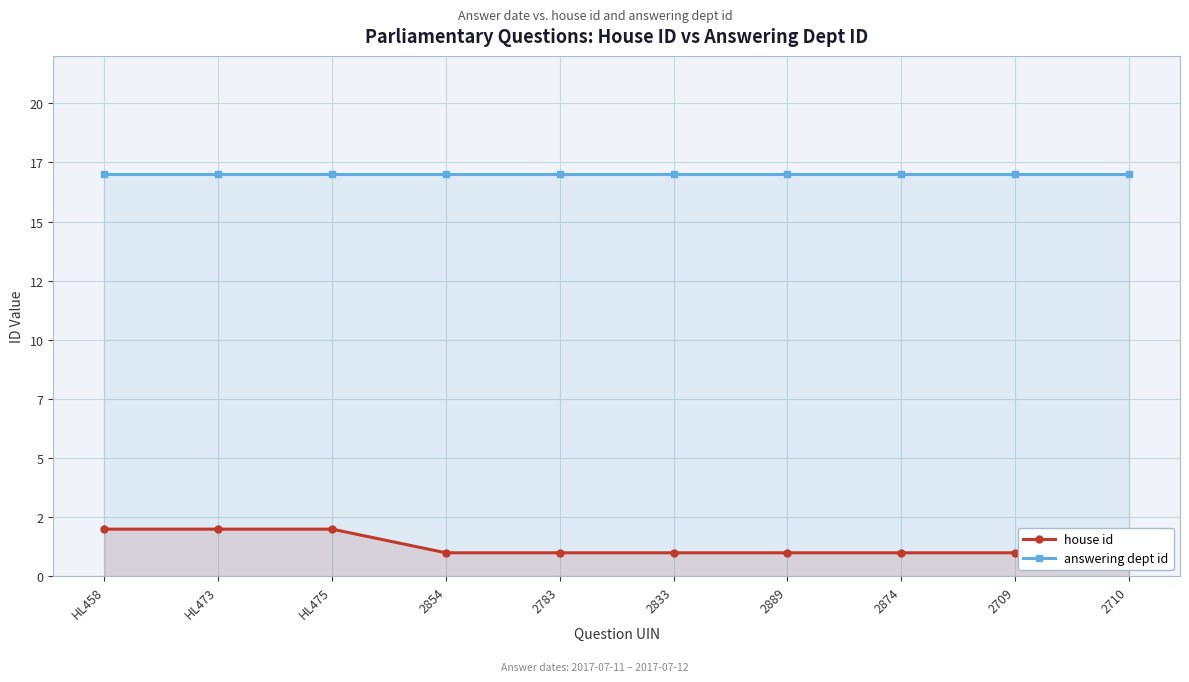

Is the value of house id at 2783 greater than the value of answering dept id at 2854?

No